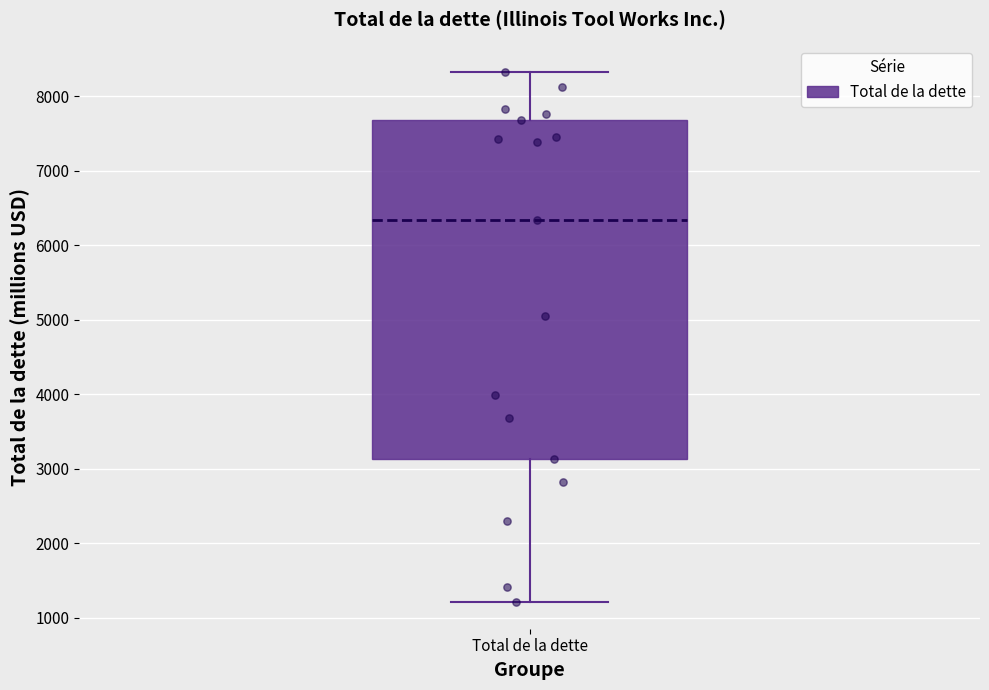

Where is the upper edge of the box for Total de la dette on the y-axis? The values are not printed on the chart, so give them approximately, as read against the axis.

7700